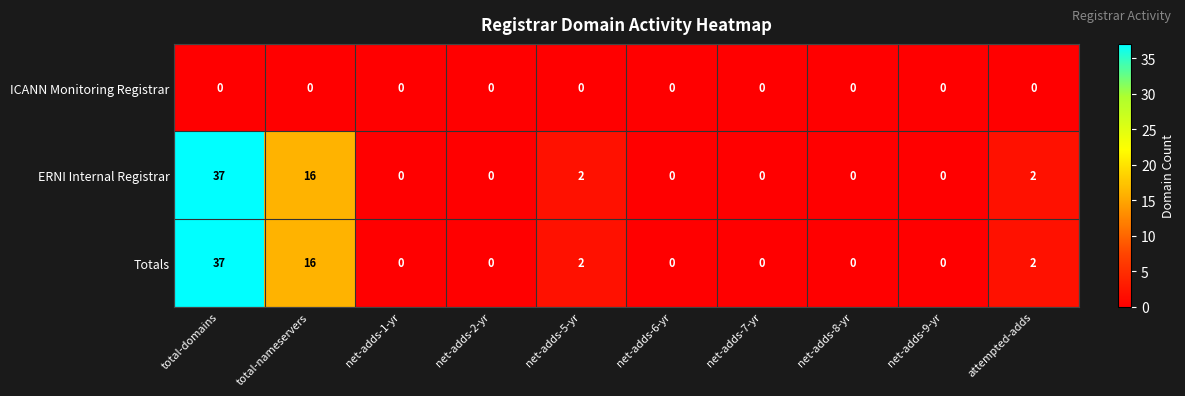

Which label corresponds to the largest value in the chart?

total-domains